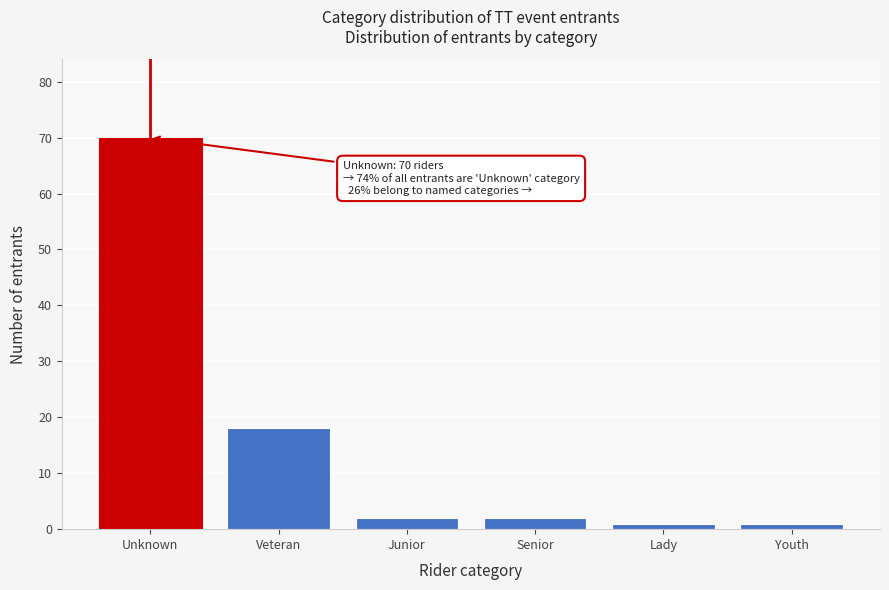

Reading right to left, extract all data points from this chart.

Youth=1	Lady=1	Senior=2	Junior=2	Veteran=18	Unknown=70